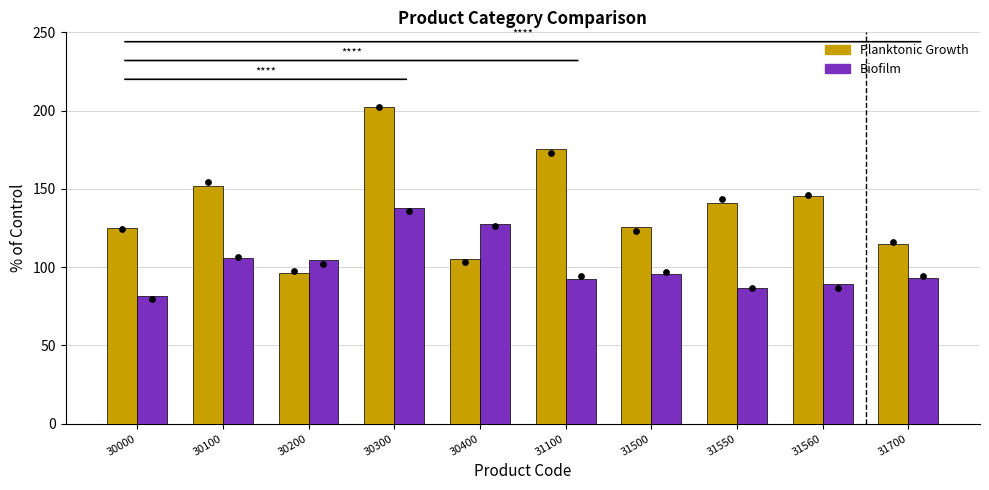

Which series contains the lowest Y value?

Biofilm